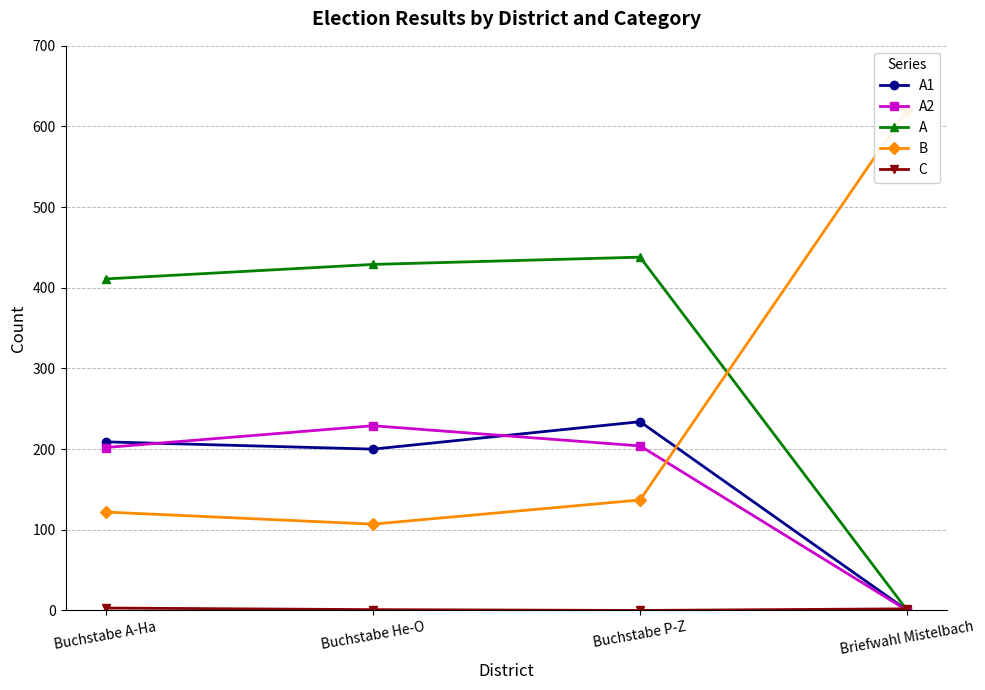

What is the label of the 2nd point from the right?

Buchstabe P-Z